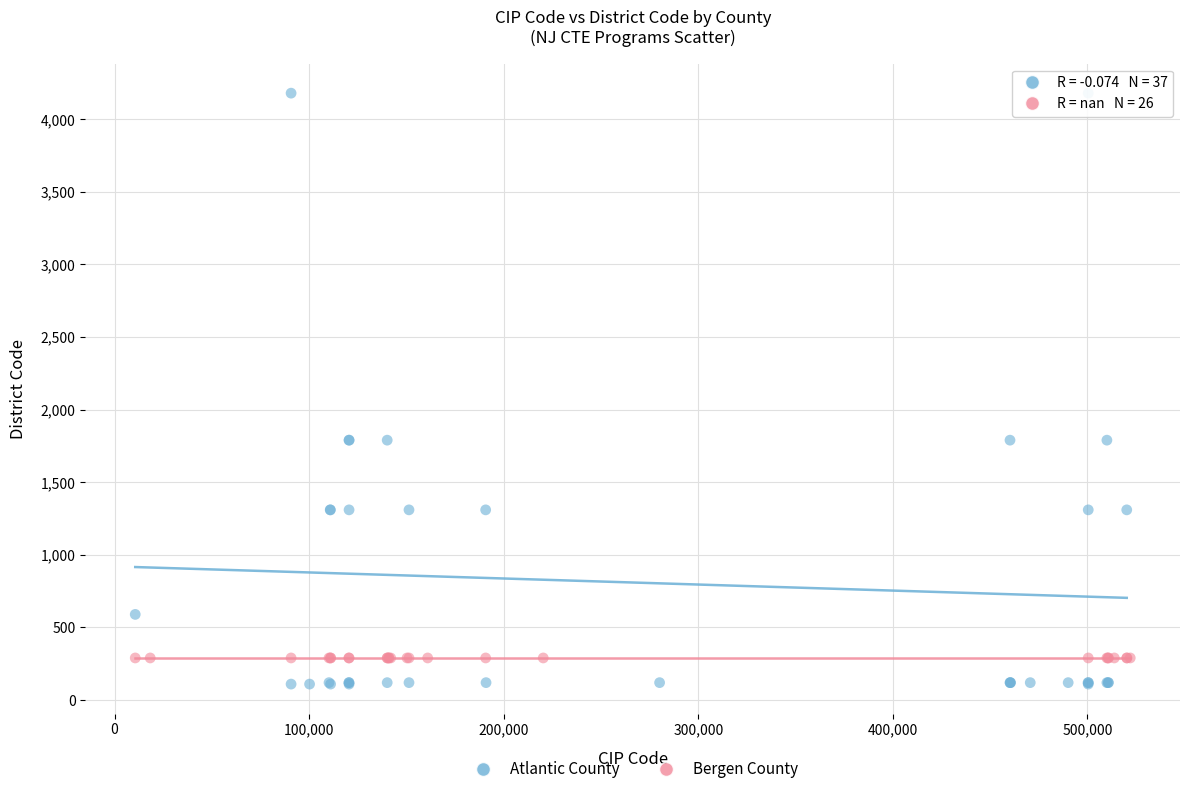

Which series contains the highest Y value?

Atlantic County